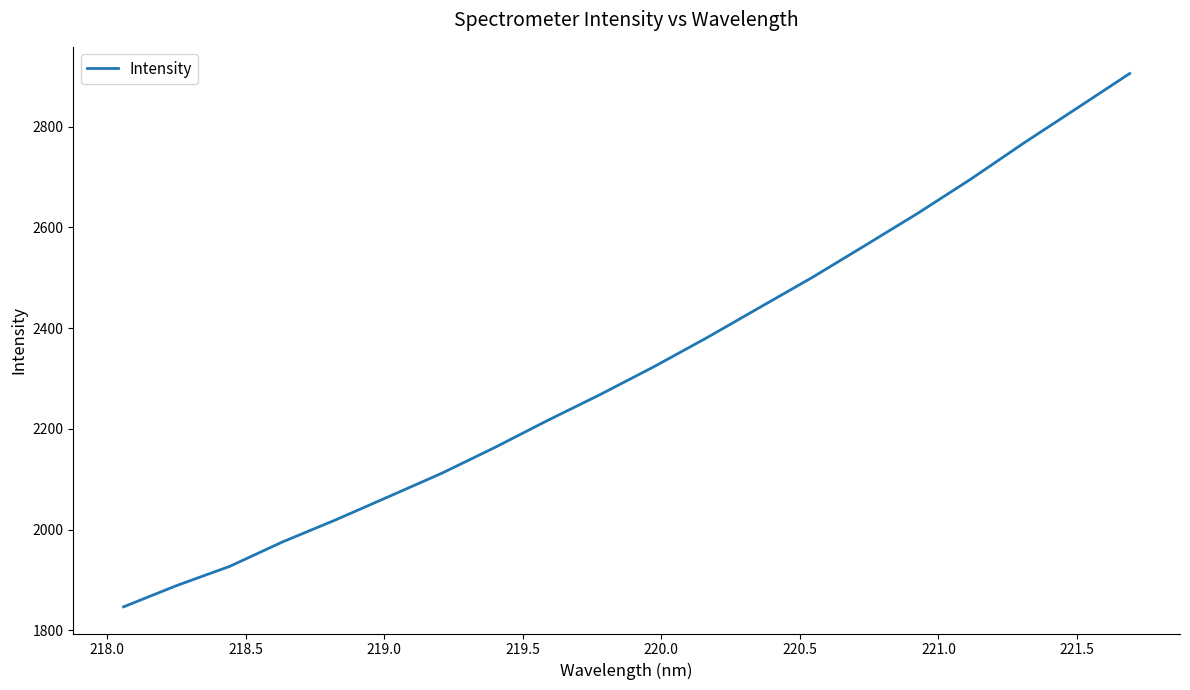

What is the minimum value shown in the chart?

1846.4